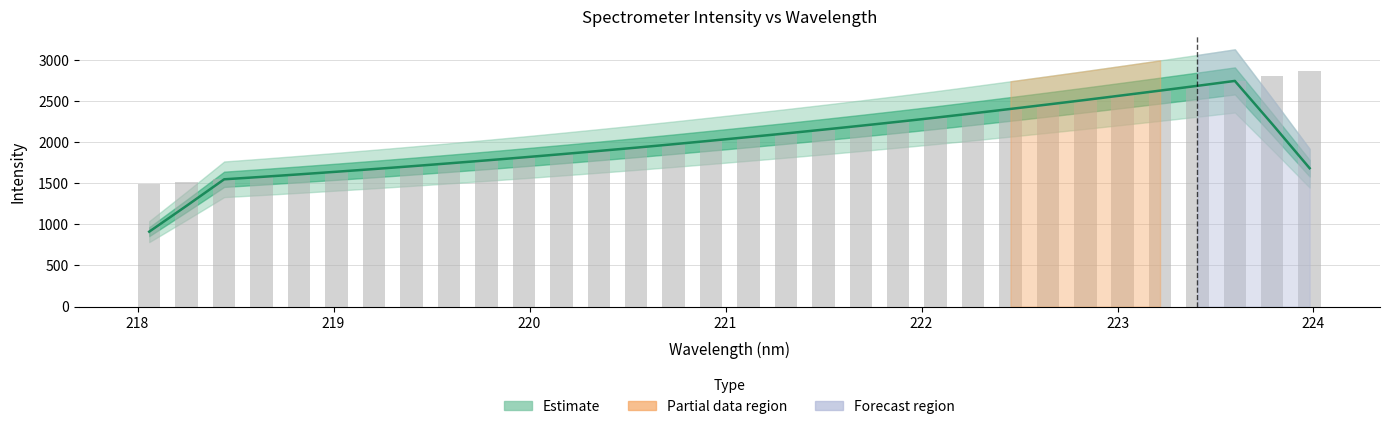

What is the average value?

2089.1